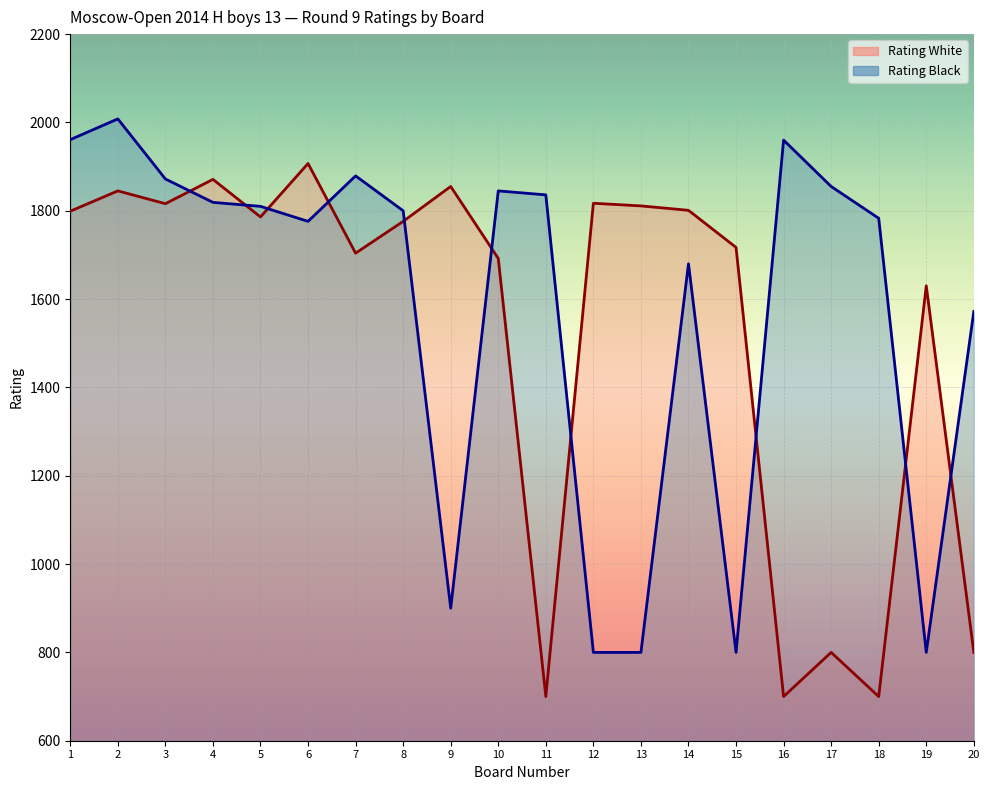

Which has a higher value, 20 or 8?

8